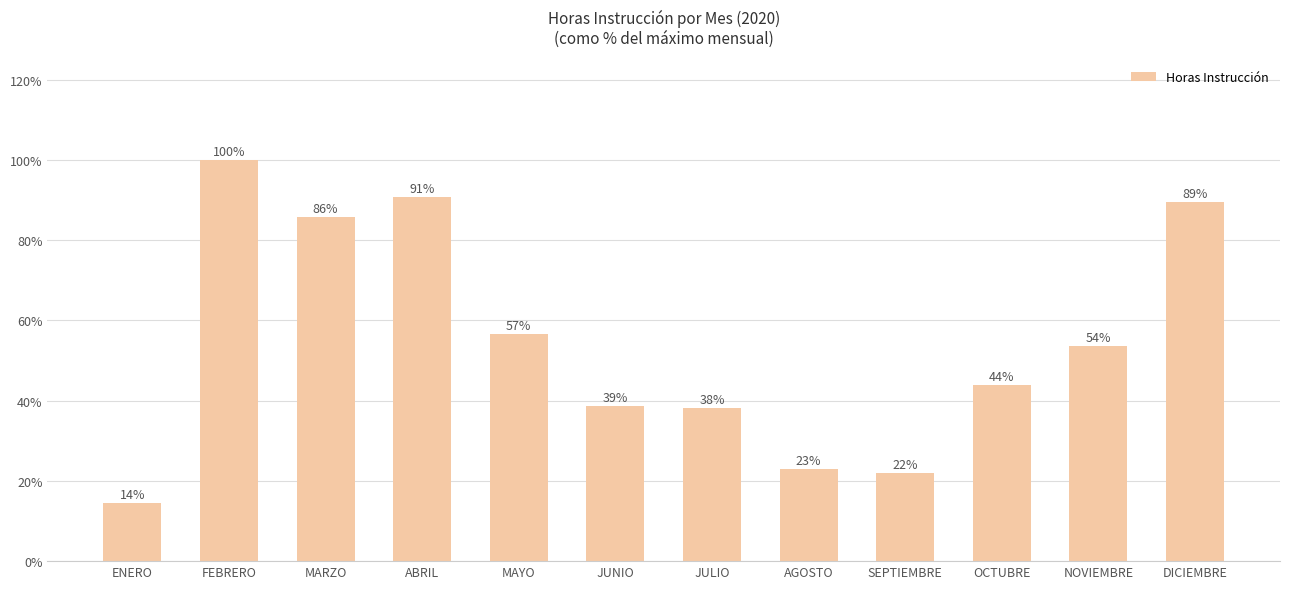

What is the value of the 12th bar from the left?

0.9